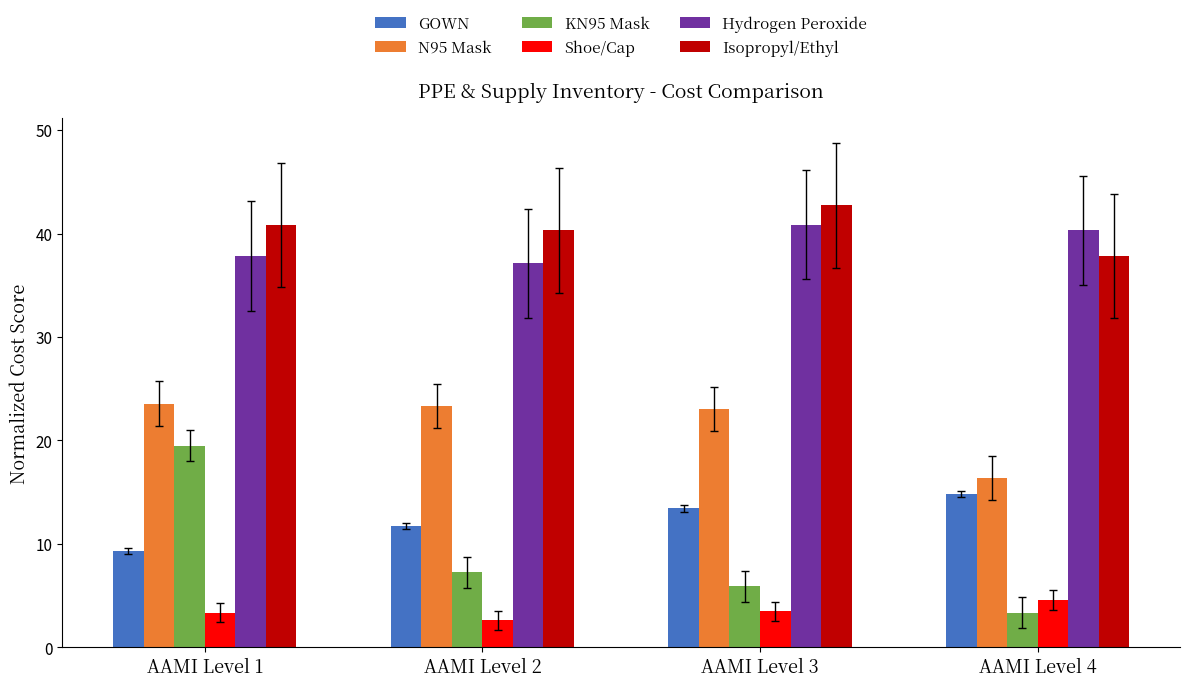

How many values in the Isopropyl/Ethyl series are below 40?

1